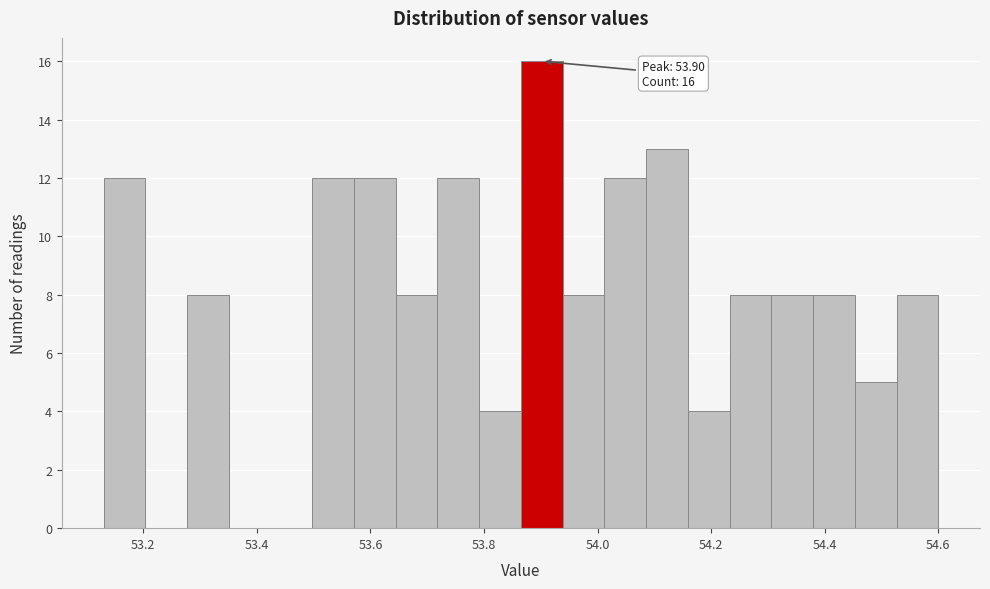

Read against the x-axis, roughly where is the centre of the tallest bar?

53.90